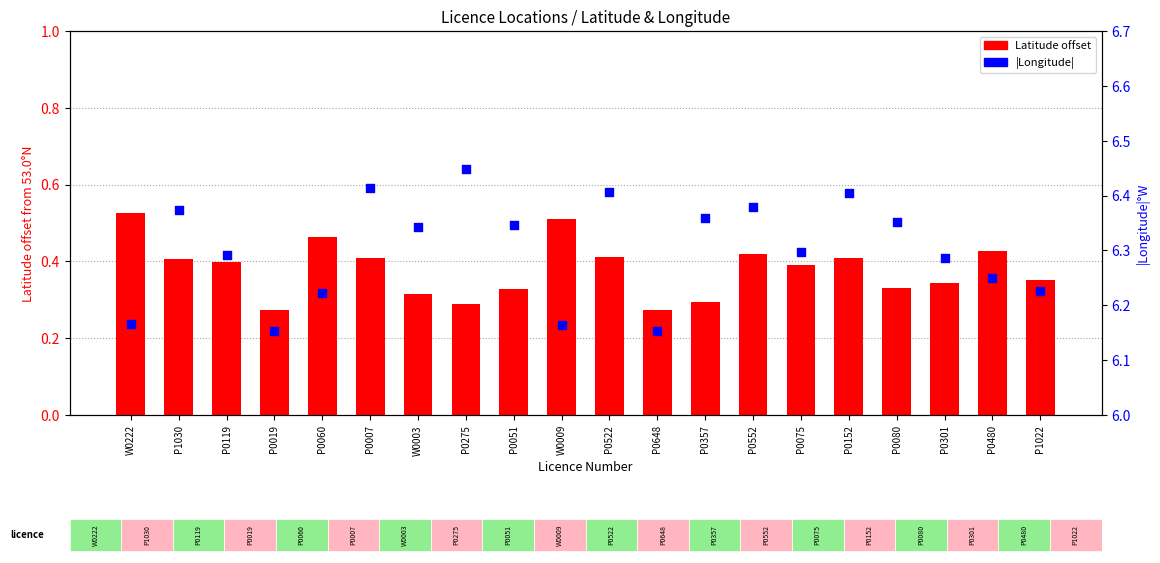

At which category is the sum across all series the highest?

P0007